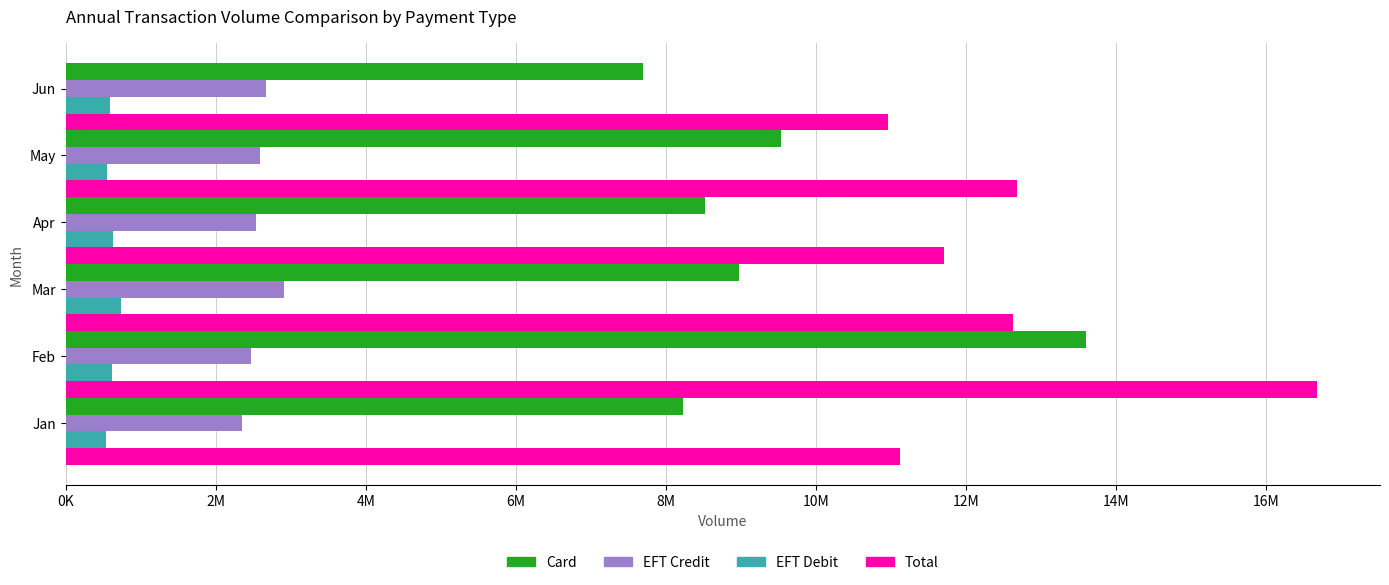

What are all the series names shown in the legend?

Card, EFT Credit, EFT Debit, Total